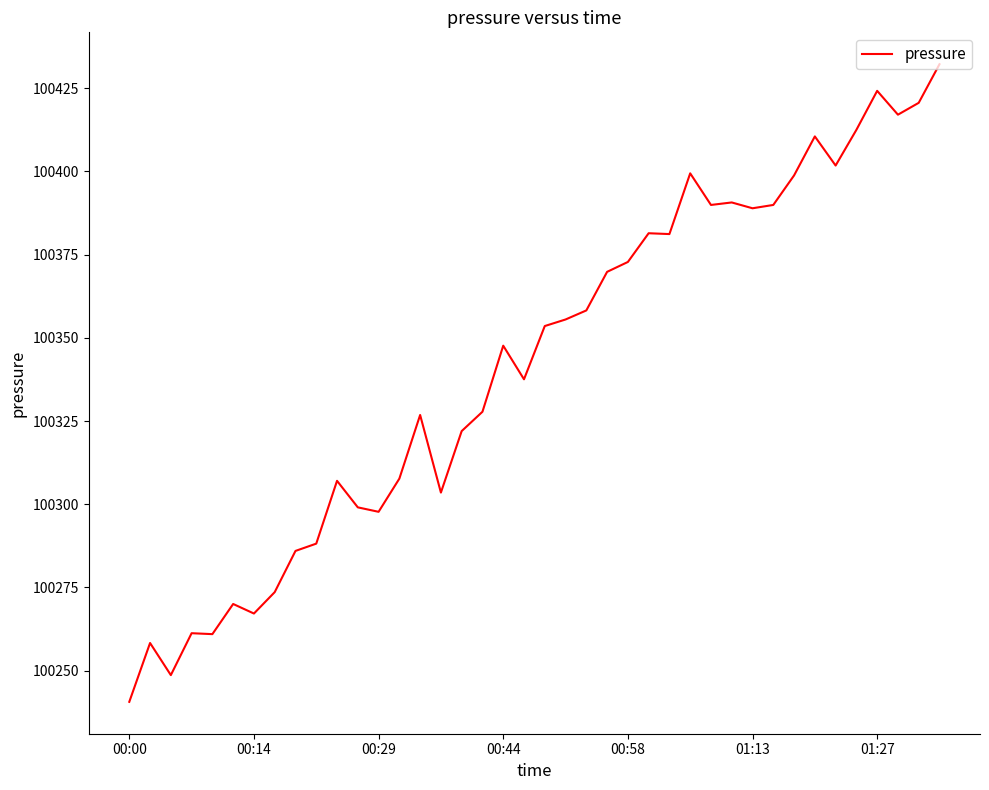

What is the minimum value shown in the chart?

100240.6